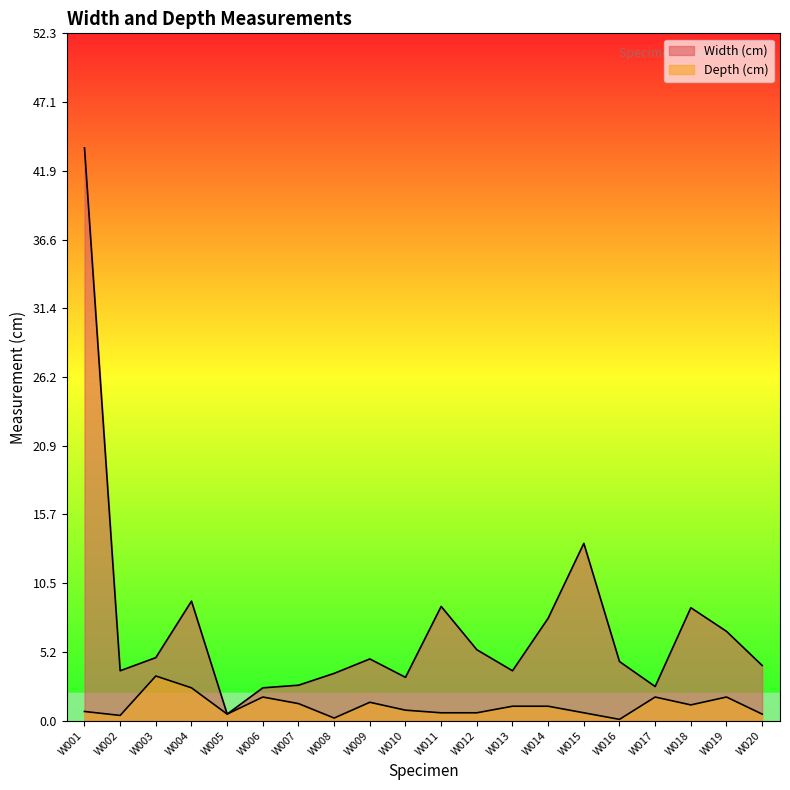

At which label does Width (cm) reach its peak?

W001